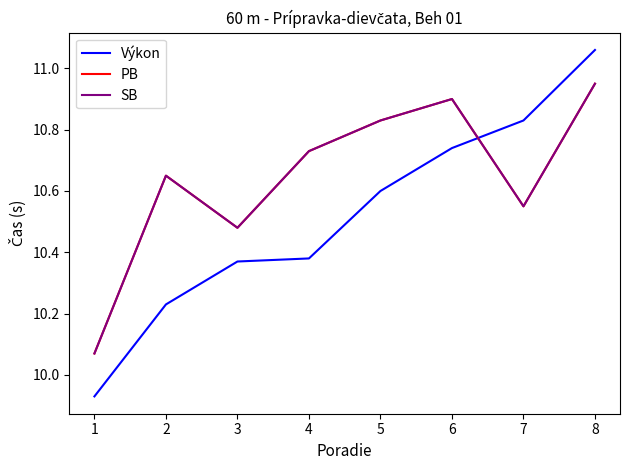

Does the chart have visible grid lines?

No